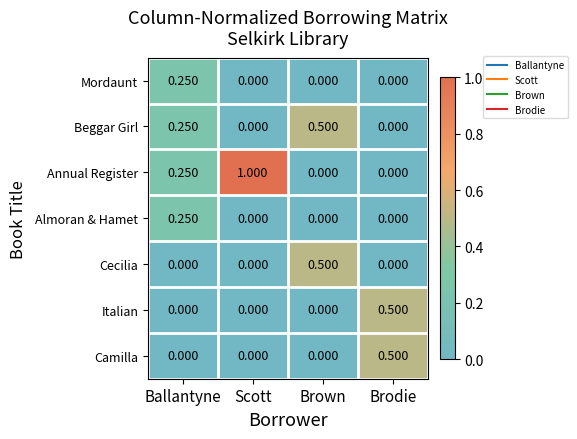

Which series has the largest range (max minus min)?

Annual Register